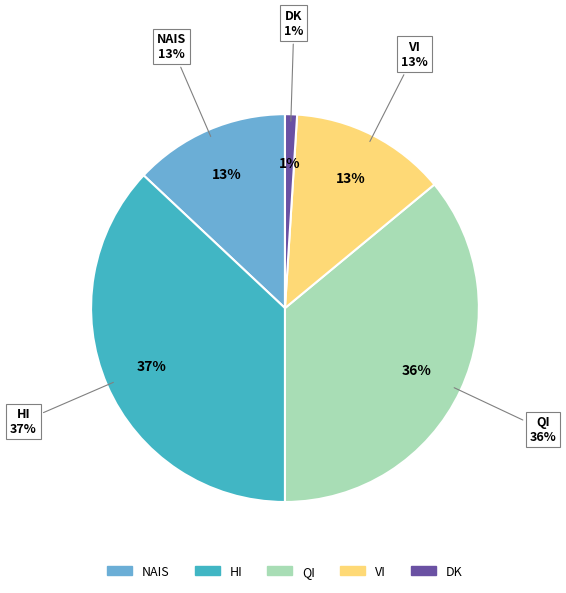

Between Quite interested and Very interested, which is larger?

Quite interested